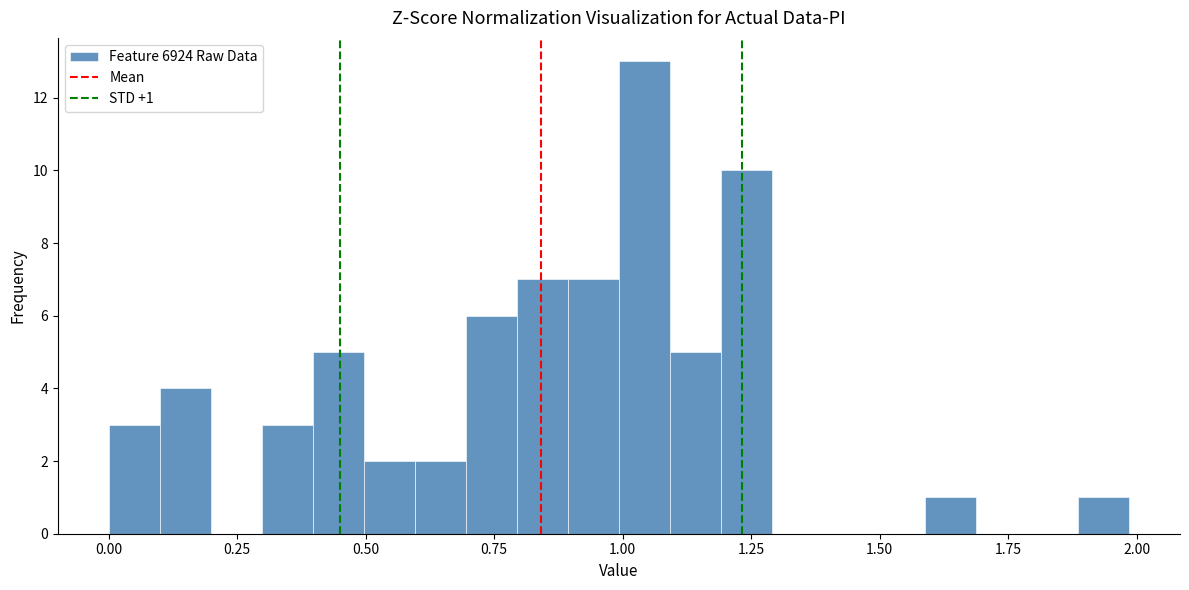

Read against the x-axis, roughly where is the centre of the tallest bar?

1.05